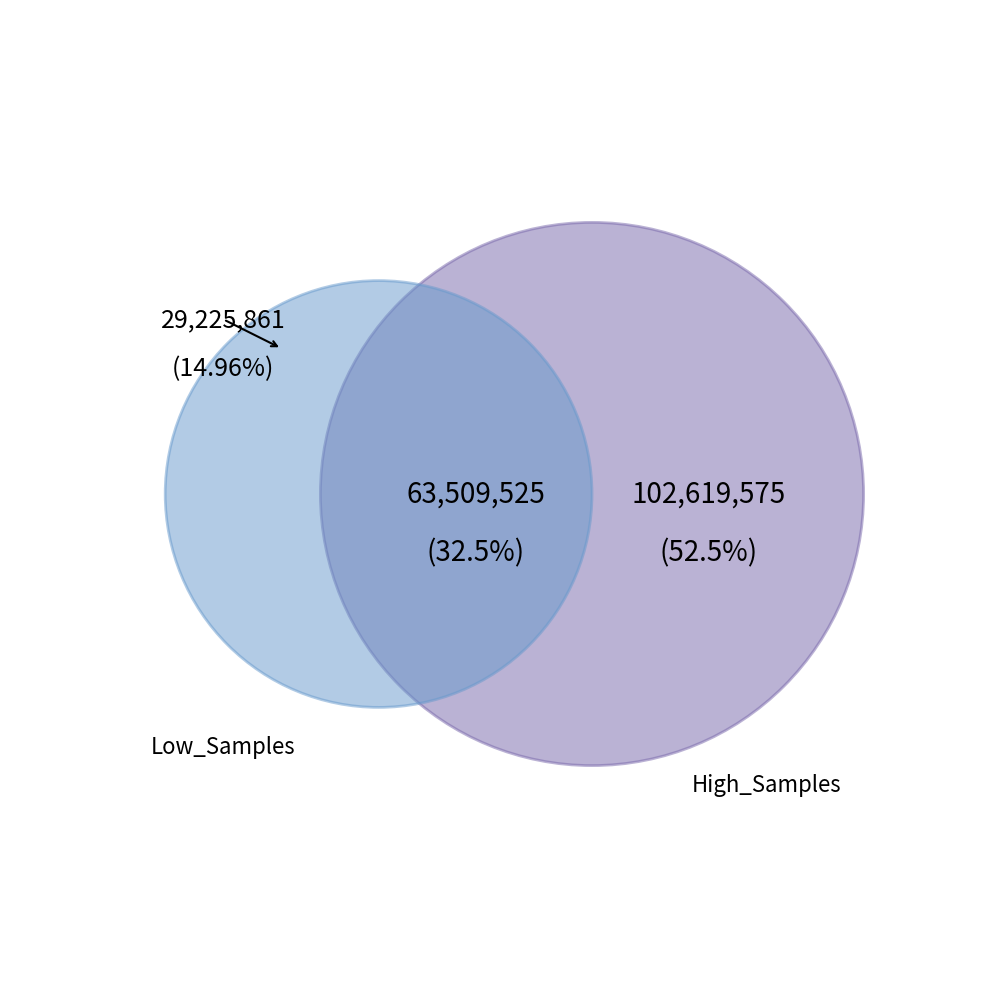

Does 29 represent more than half of the total?

No